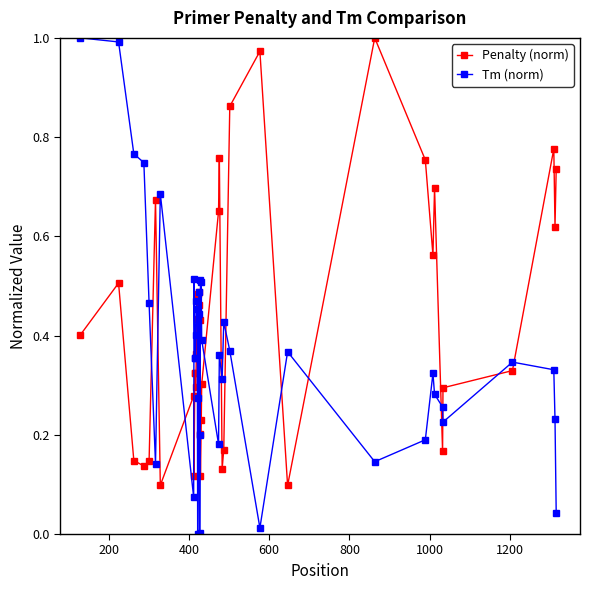

Which series has the largest total across all categories?

Penalty (norm)